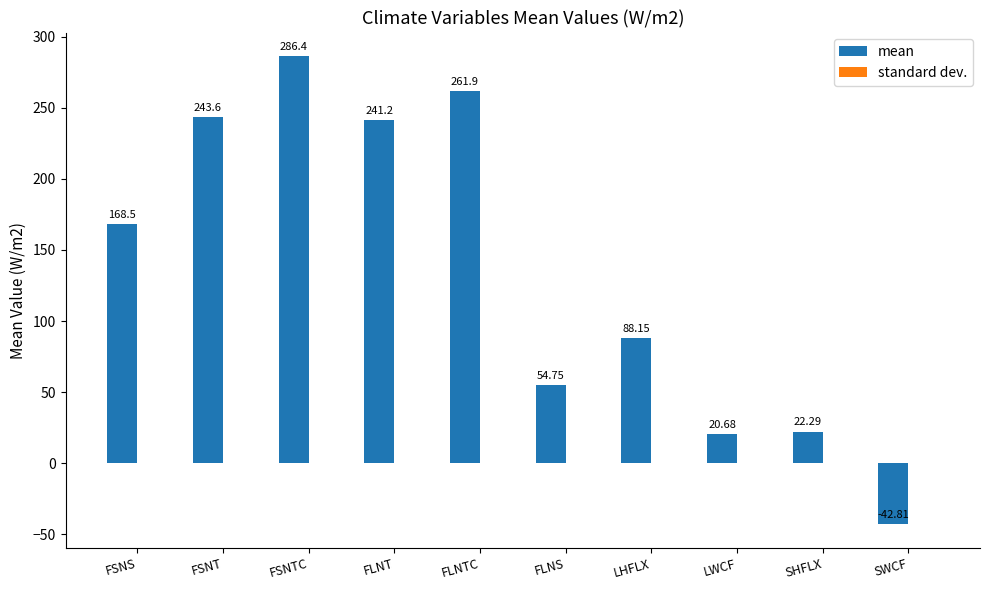

Does the chart contain any negative values?

Yes